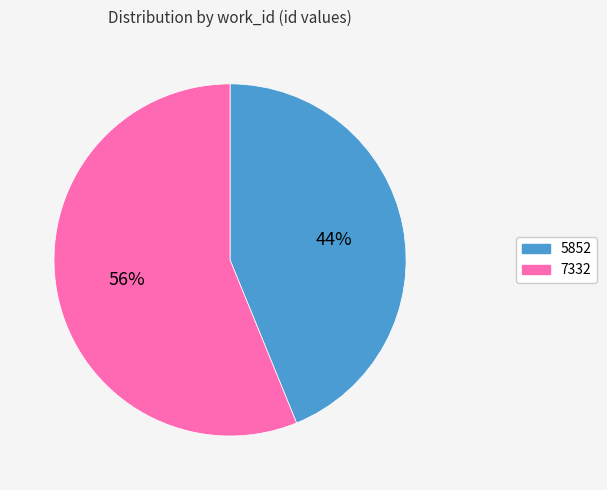

Approximately how many times larger is the value at 7332 compared to 5852?

1.3